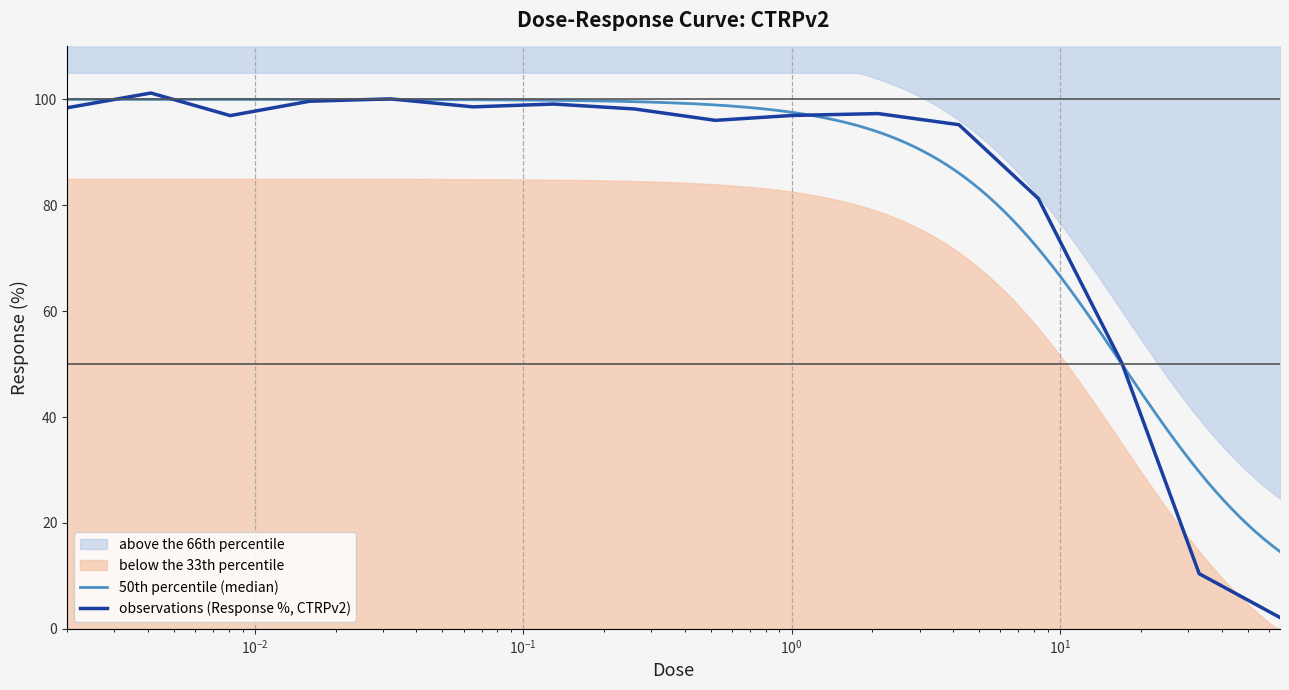

The value at 0.032 is 100.1. True or false?

True